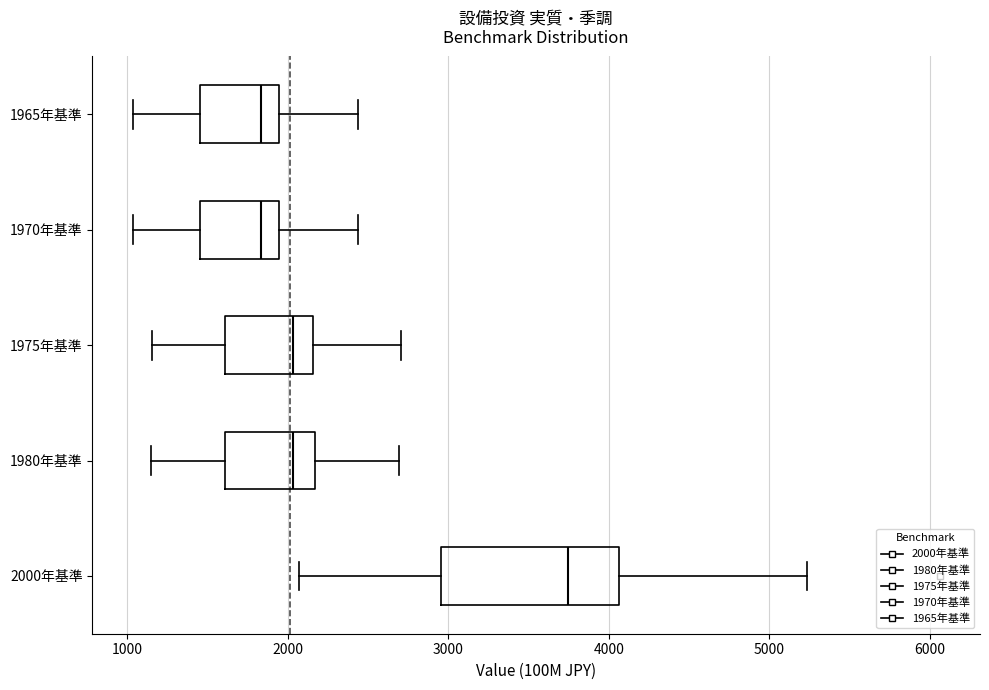

Reading bottom to top, read every box against the x-axis: the position of its median line, the range the box covers, and the ends of its whiskers. The values are not printed on the chart, so give them approximately, as read against the axis.

2000年基準: median 3700, box 3000 to 4100, whiskers 2100 to 5200
1980年基準: median 2000, box 1600 to 2200, whiskers 1200 to 2700
1975年基準: median 2000, box 1600 to 2200, whiskers 1200 to 2700
1970年基準: median 1800, box 1500 to 1900, whiskers 1000 to 2400
1965年基準: median 1800, box 1500 to 1900, whiskers 1000 to 2400